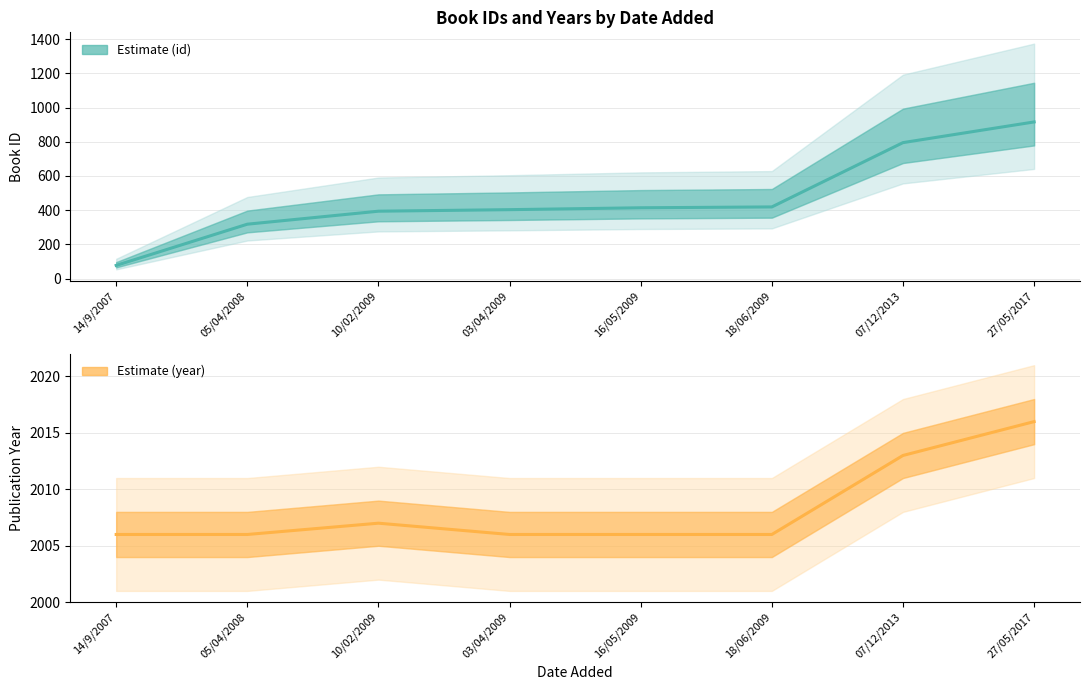

Reading right to left, list all the values displayed in this chart.

id (Estimate): 27/05/2017=916	07/12/2013=795	18/06/2009=419	16/05/2009=414	03/04/2009=403	10/02/2009=394	05/04/2008=318	14/9/2007=77
year (Estimate): 27/05/2017=2016	07/12/2013=2013	18/06/2009=2006	16/05/2009=2006	03/04/2009=2006	10/02/2009=2007	05/04/2008=2006	14/9/2007=2006